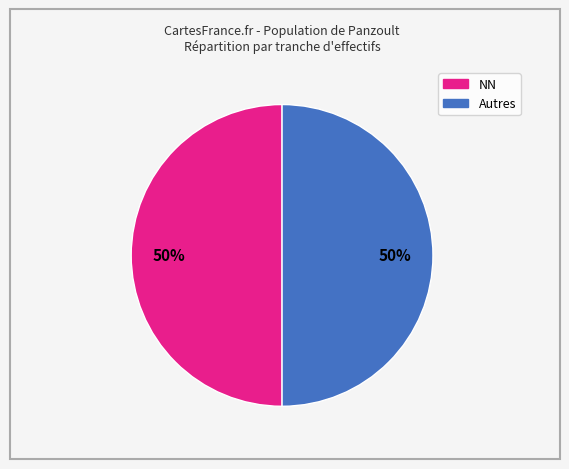

To the nearest percent, what is the average slice percentage?

50%